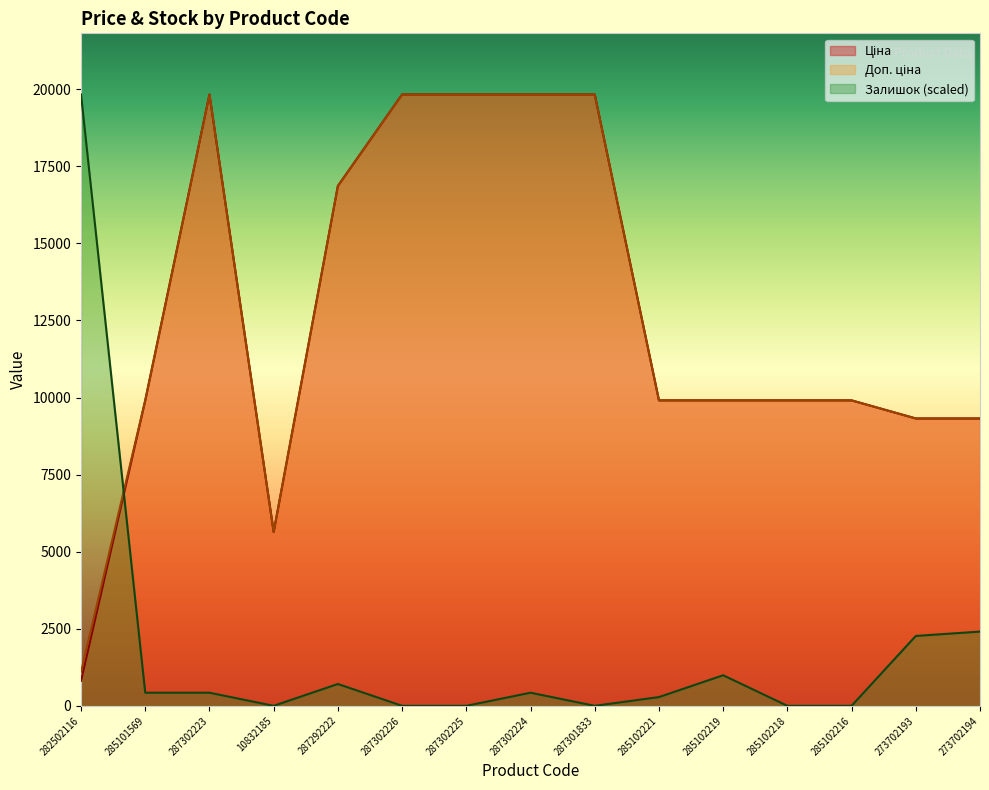

What is the total value across all series at 287302225?

39662.1